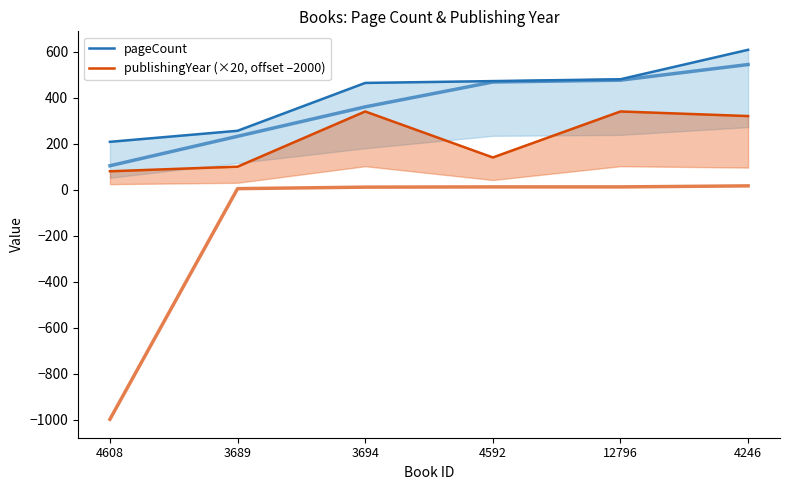

What position from the right is 3694?

4